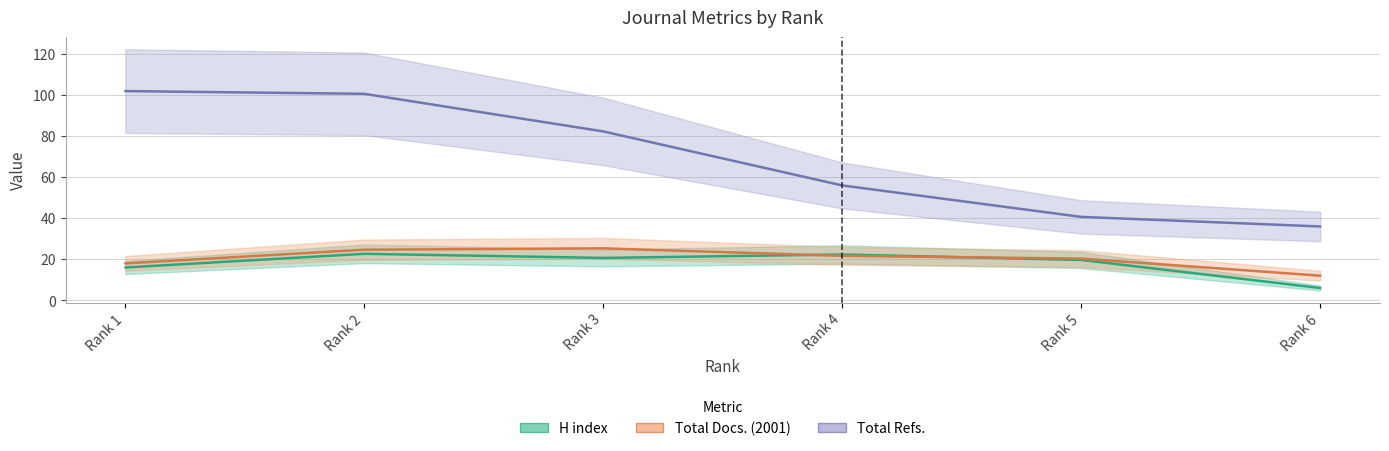

What is the total value across all series at Rank 1?

136